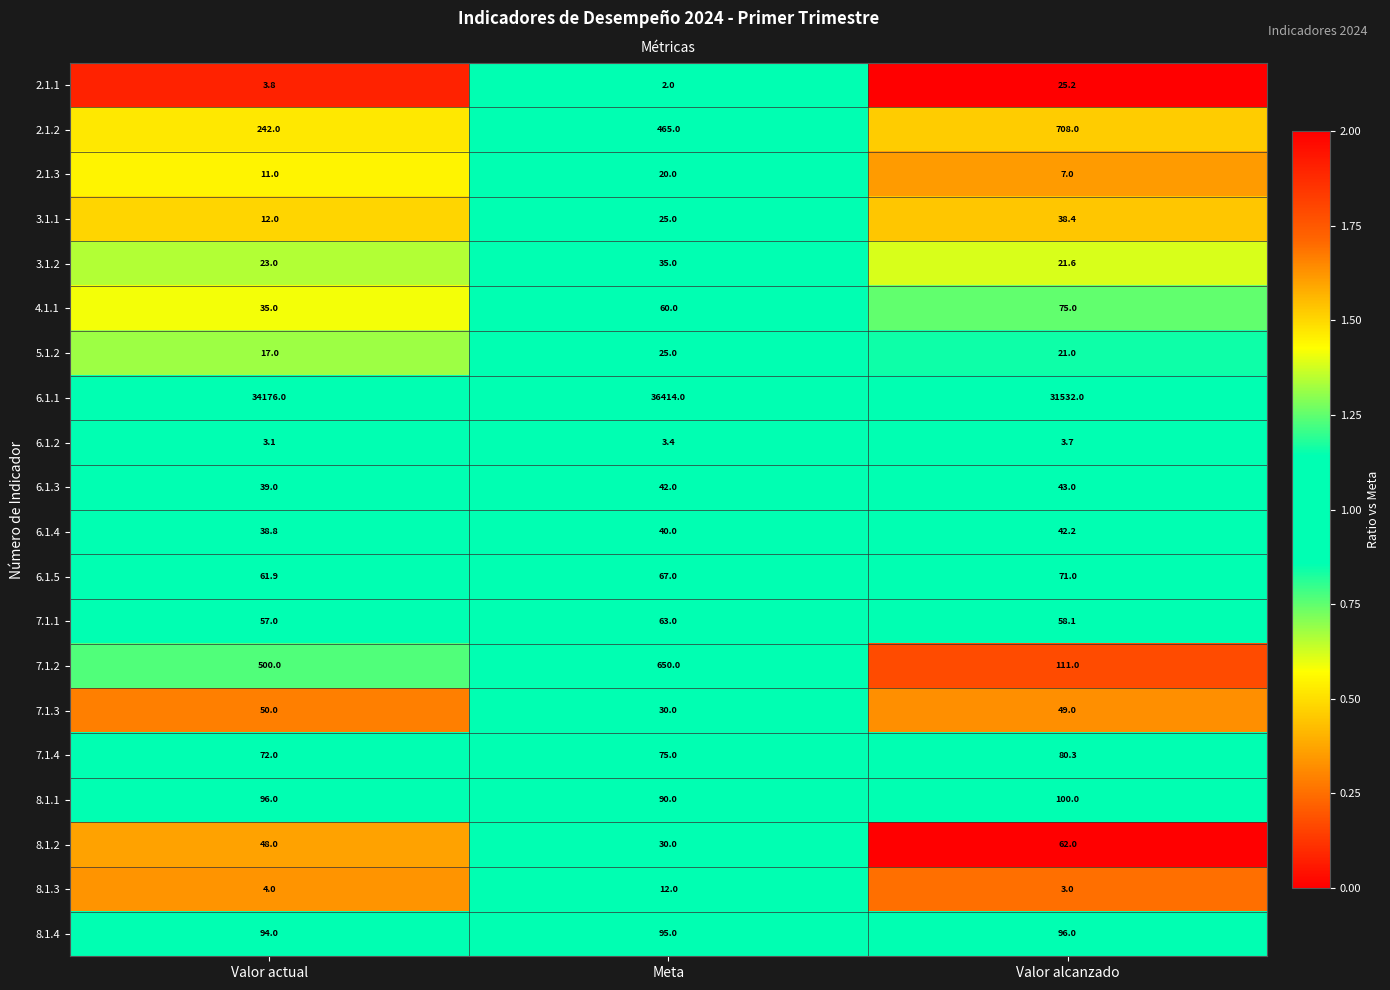

Which category has the lowest value across all series?

Meta